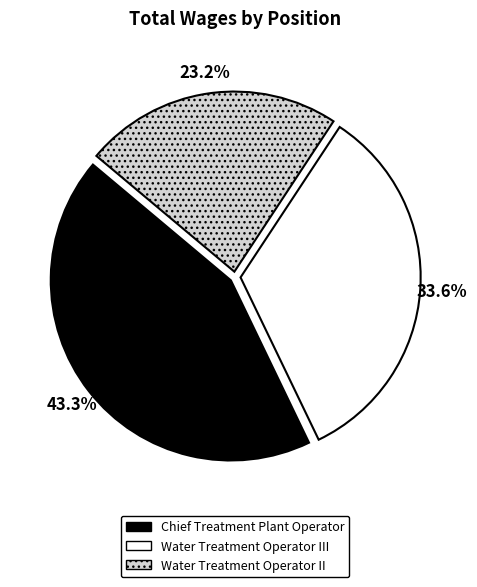

Combined, what portion of the pie is Water Treatment Operator III and Water Treatment Operator II?

56.7%